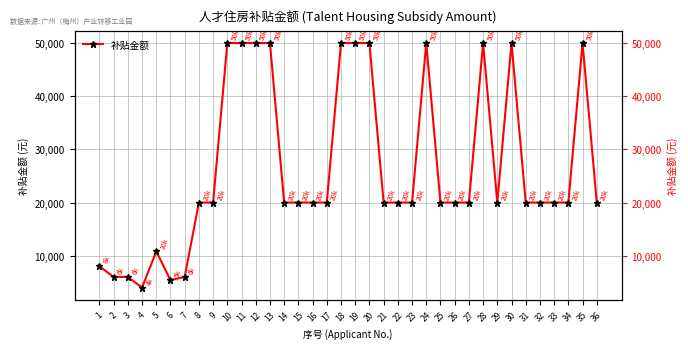

Where is the first local minimum?

4